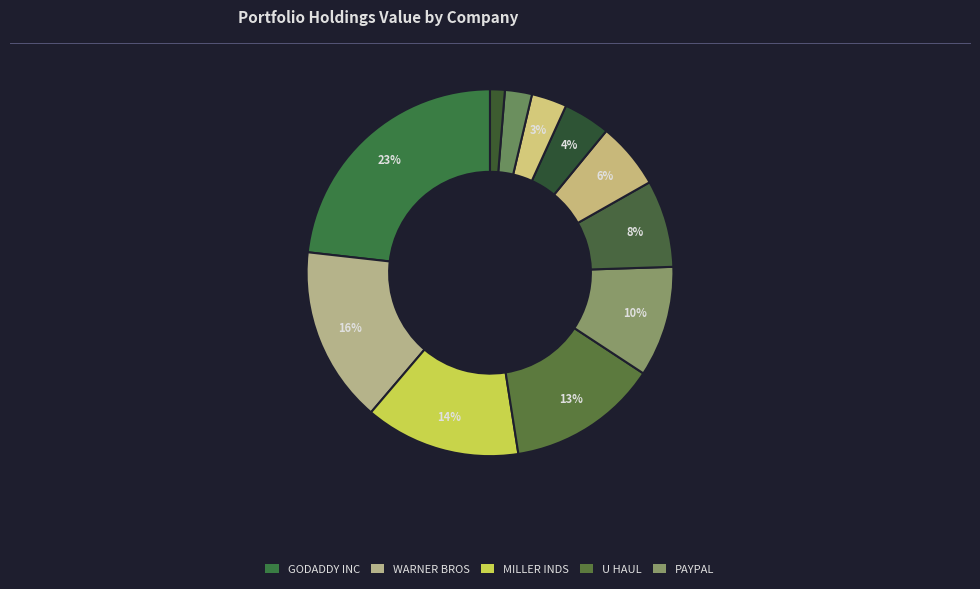

How many slices are in this pie chart?

11